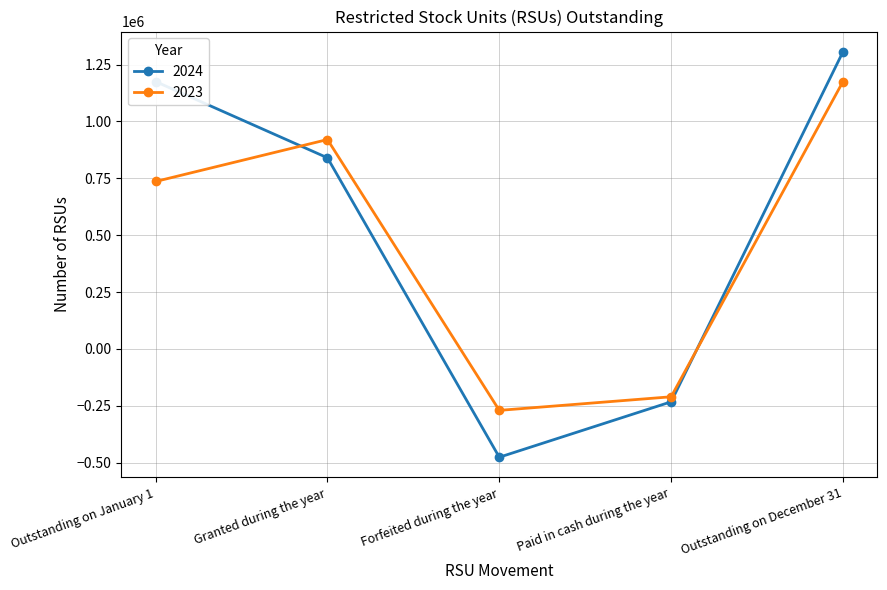

List the labels in order of 2024 value, smallest first.

Forfeited during the year, Paid in cash during the year, Granted during the year, Outstanding on January 1, Outstanding on December 31